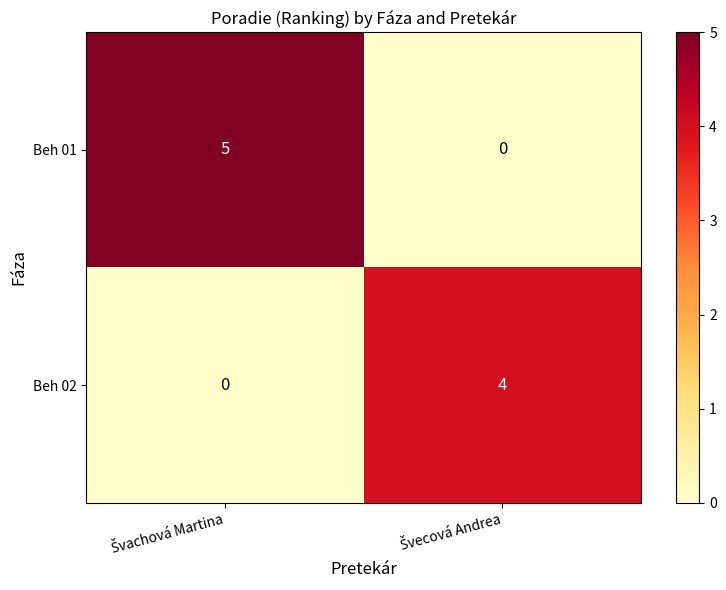

Rank the series by their maximum value, from lowest to highest.

Beh 02, Beh 01